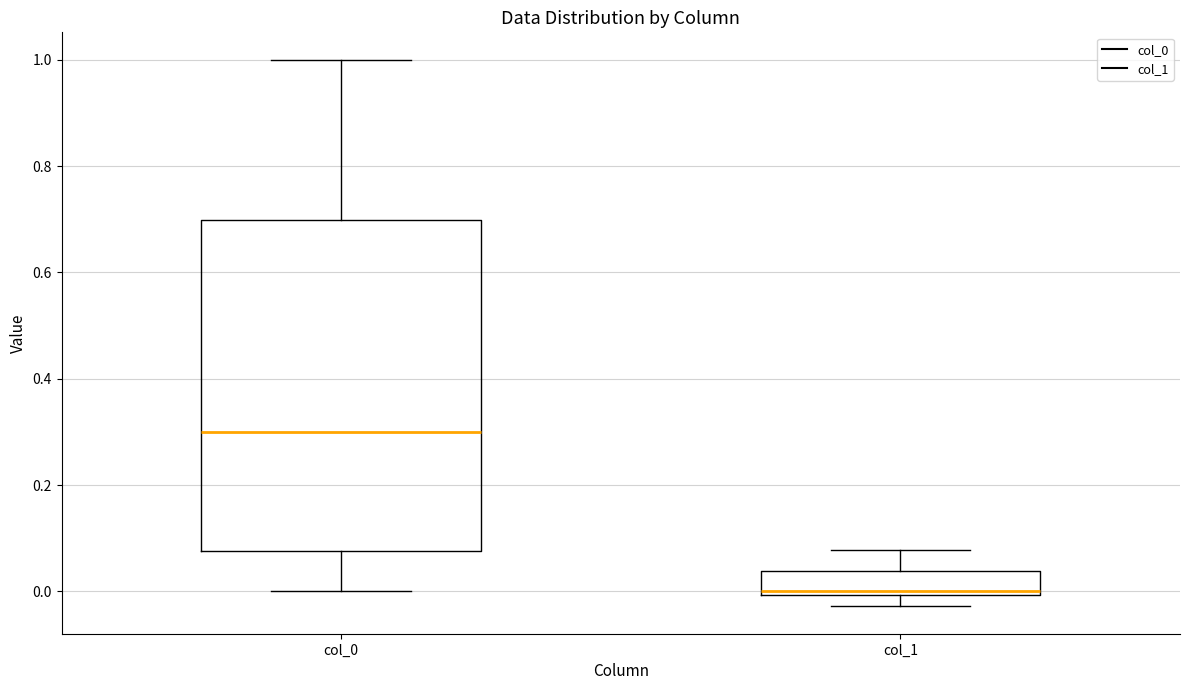

Which box's median line is the lowest?

col_1